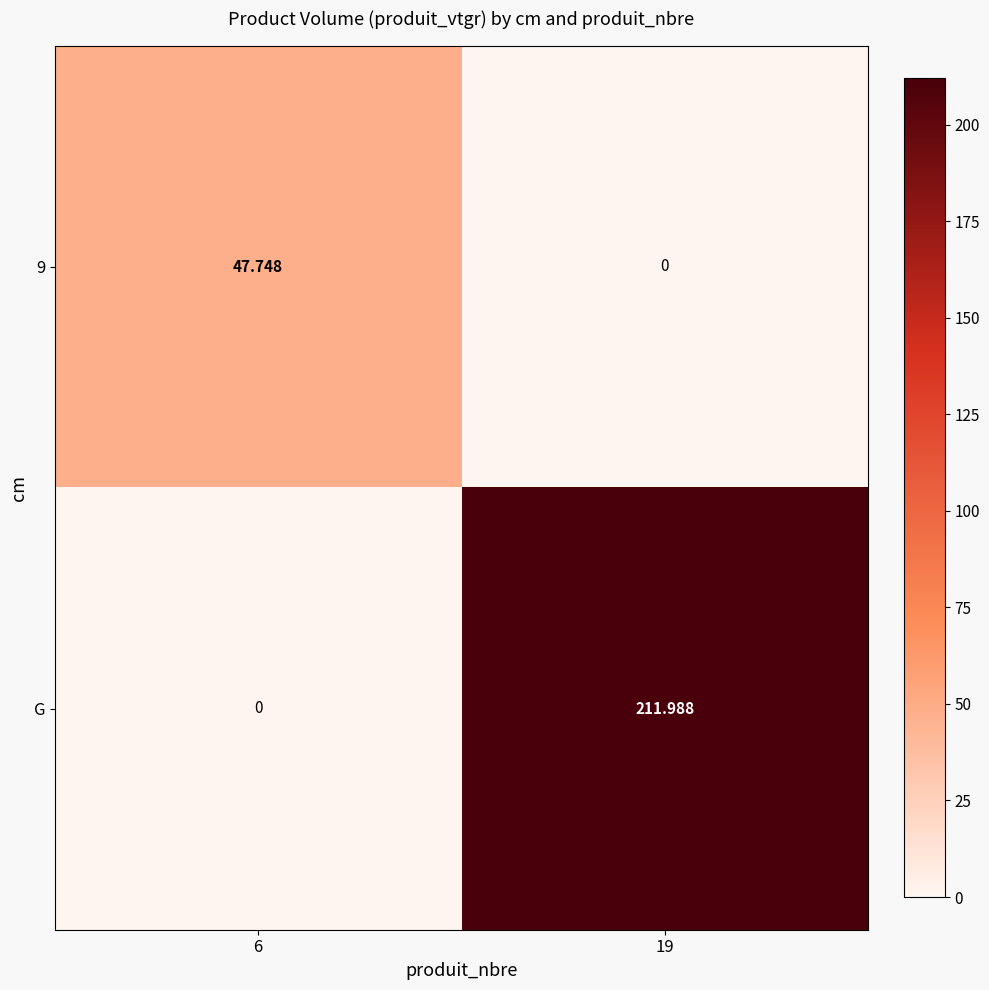

Which series has the largest total across all categories?

G